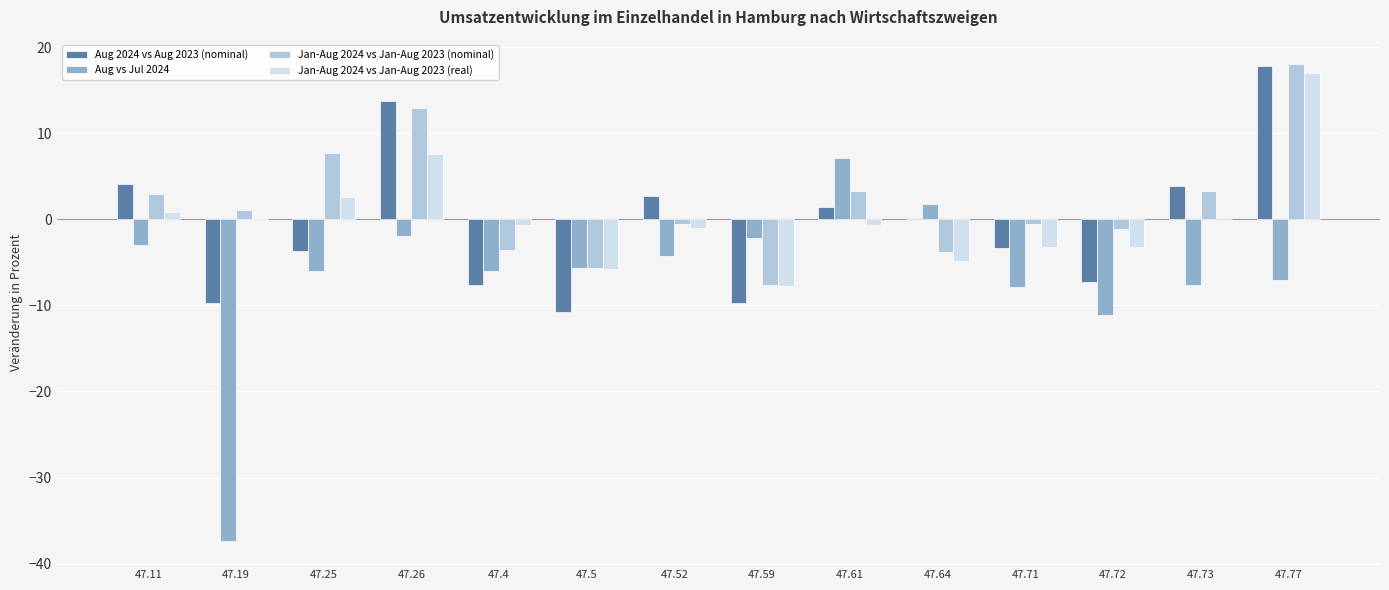

What is the maximum value for Aug 2024 vs Aug 2023 (nominal)?

17.8